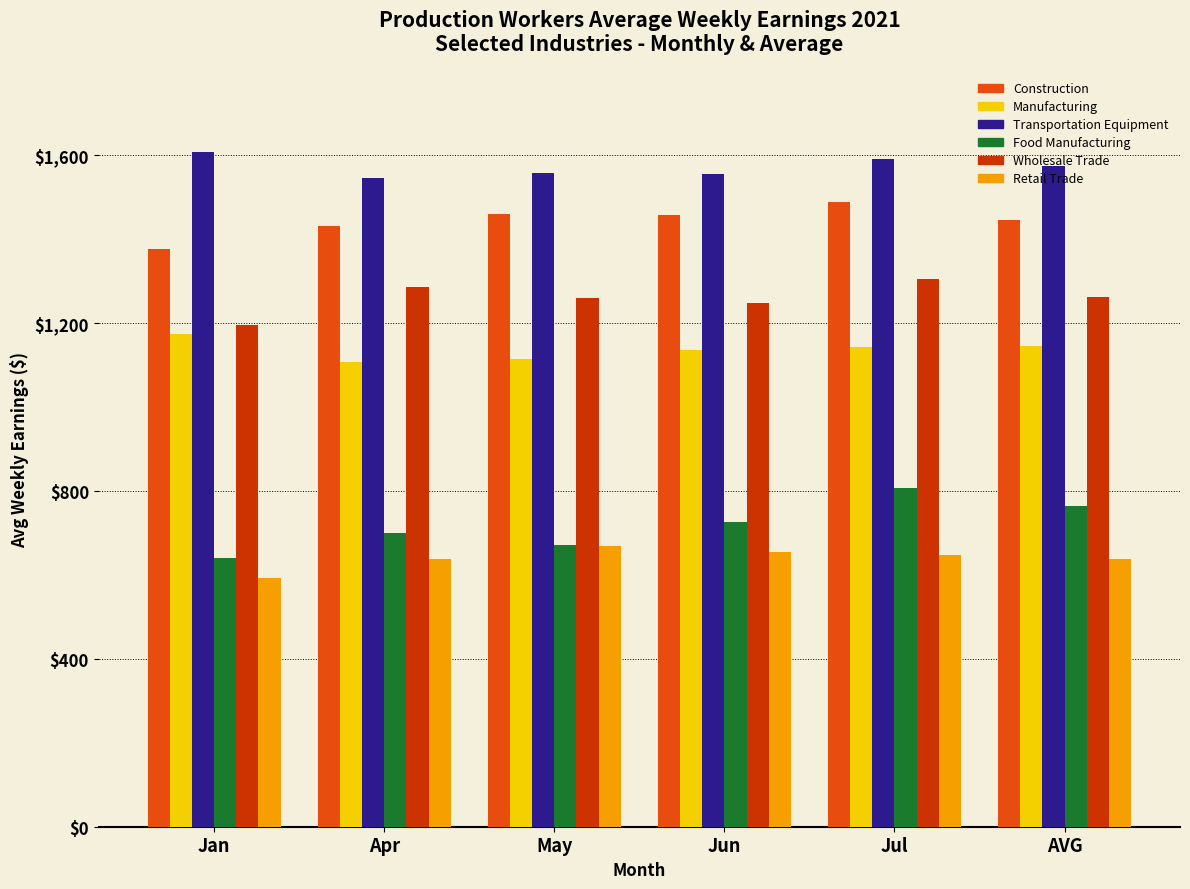

What value does the Manufacturing series have at Jan?

1173.8